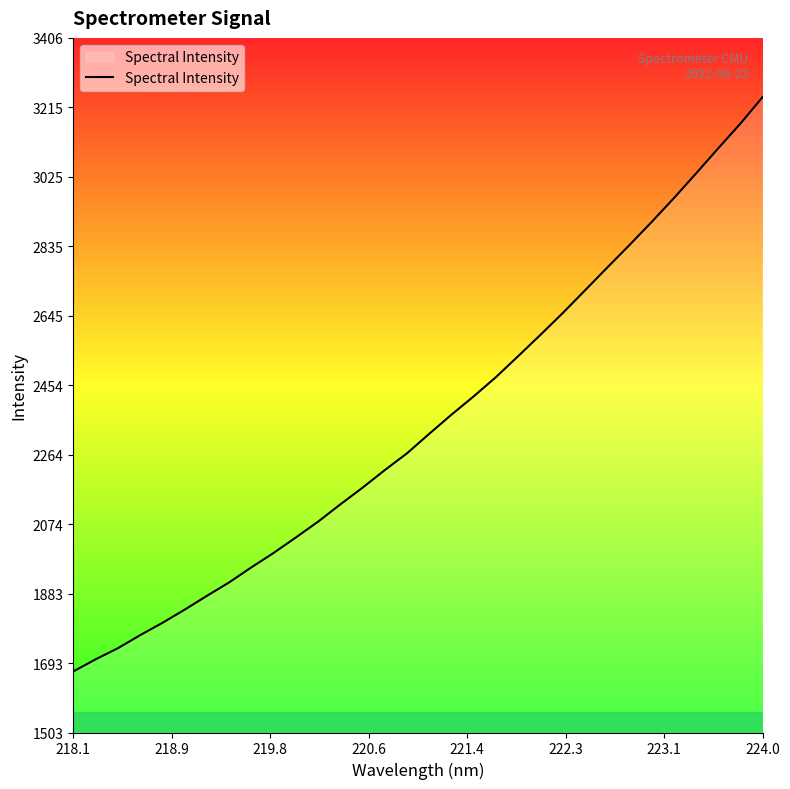

What is the smallest value displayed?

1669.7